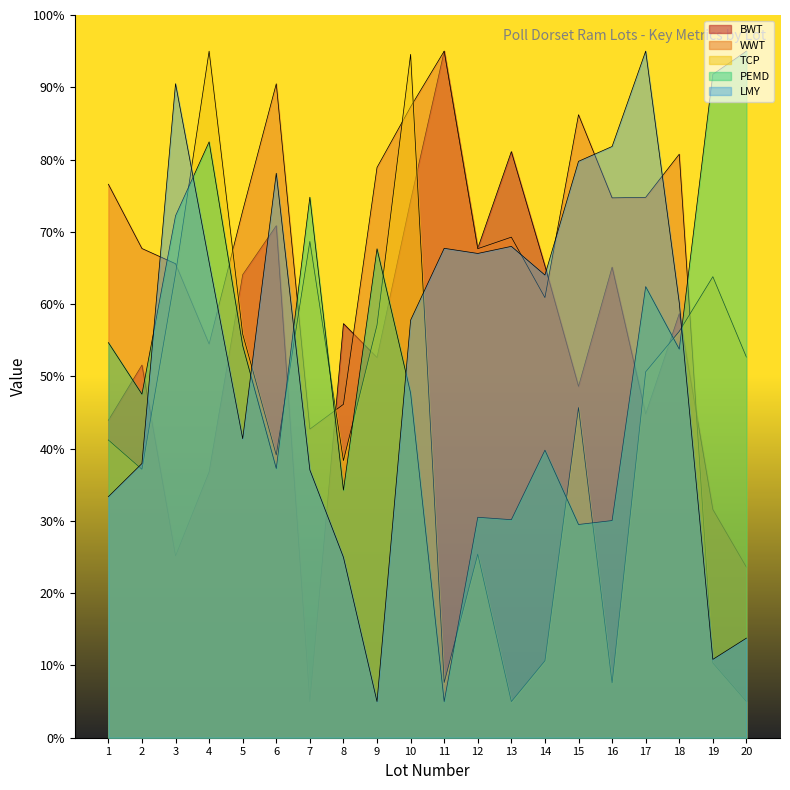

Is the value of WWT at 20 greater than the value of LMY at 3?

No